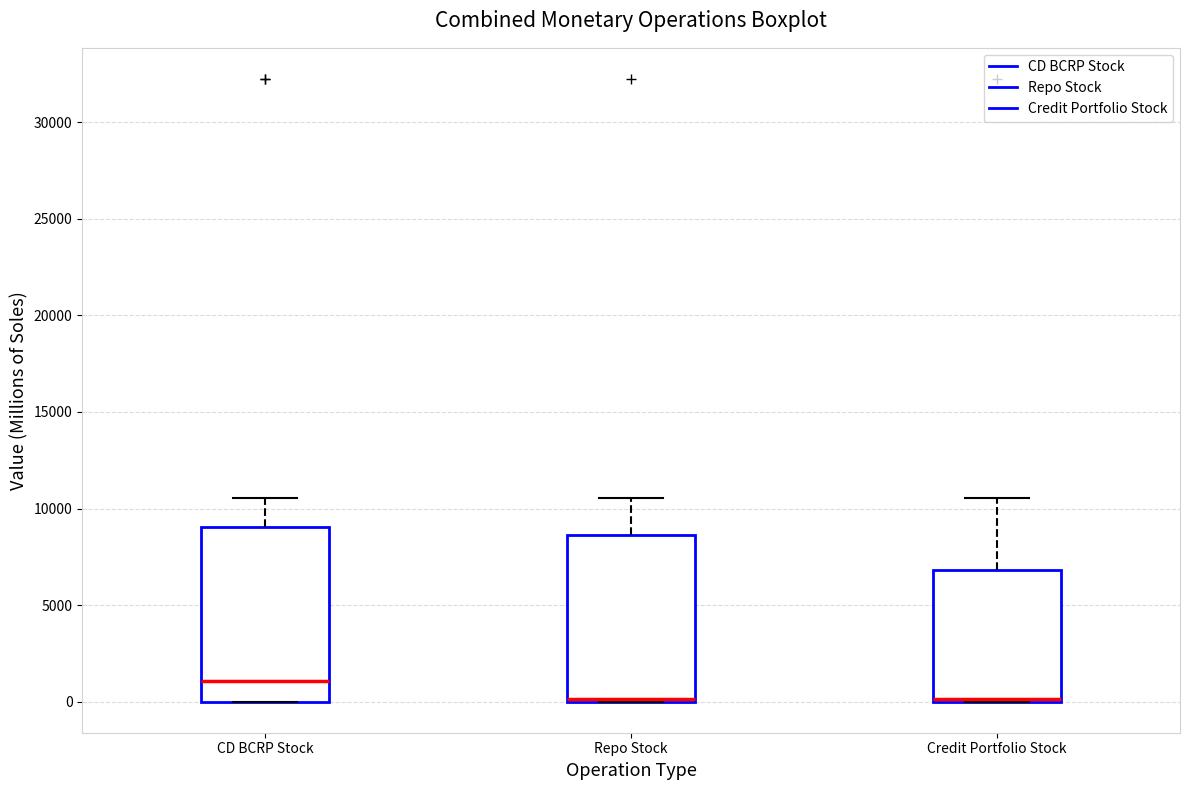

Reading left to right, transcribe this box plot: for each box, give where its median line is, the range the box spans, and where its two whiskers end, as read against the y-axis. The values are not printed on the chart, so give them approximately, as read against the axis.

CD BCRP Stock: median 1000, box 0 to 9000, whiskers 0 to 10500
Repo Stock: median 0, box 0 to 8500, whiskers 0 to 10500
Credit Portfolio Stock: median 0, box 0 to 7000, whiskers 0 to 10500